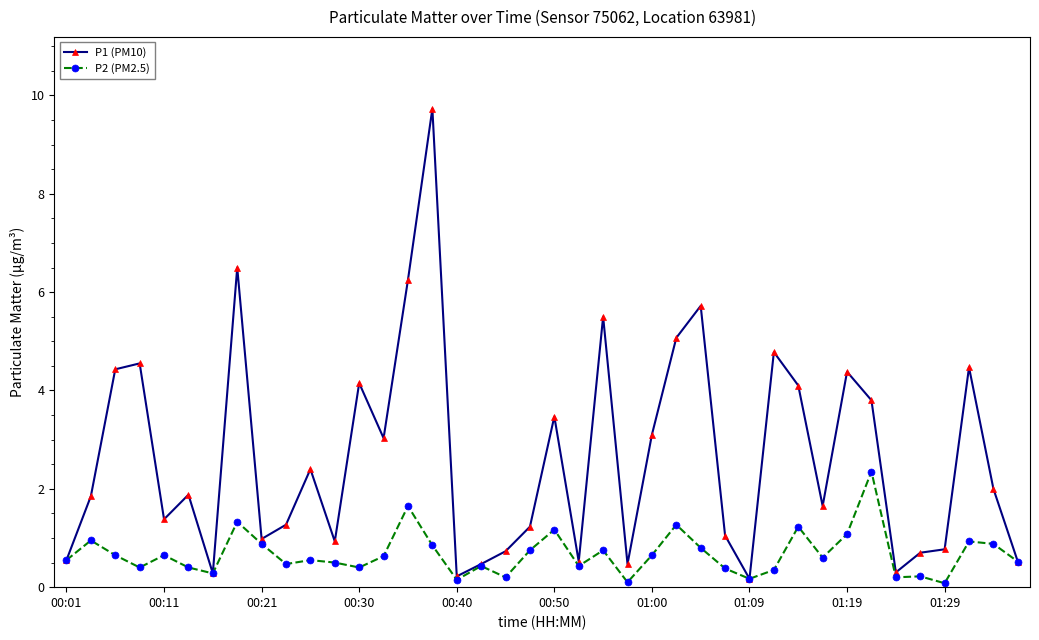

Count the number of data series in this chart.

2